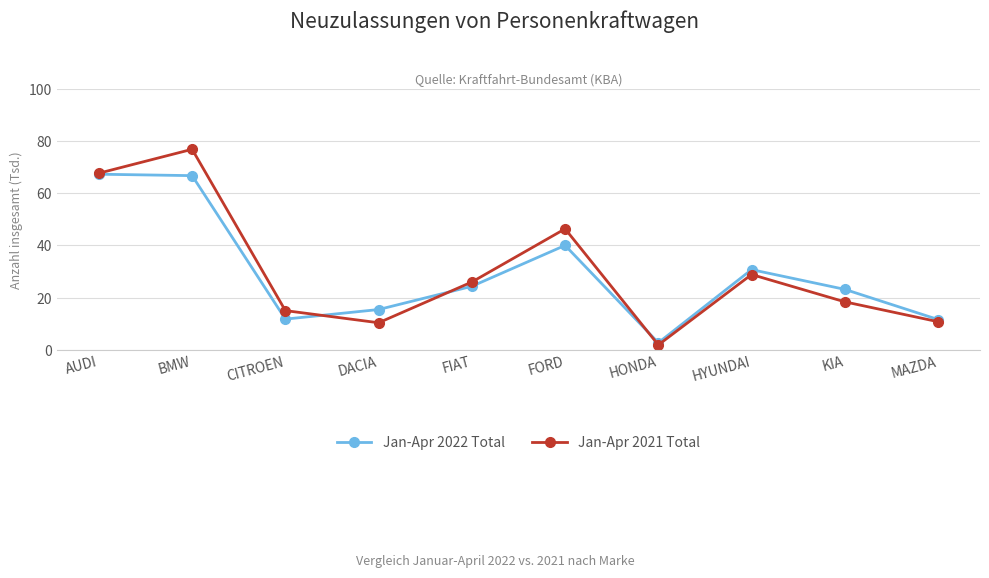

At how many categories does at least one series exceed 75?

1